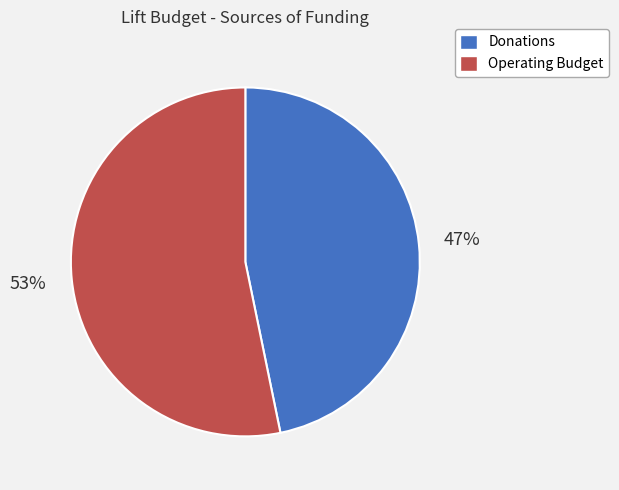

Which slice is the smallest?

Donations